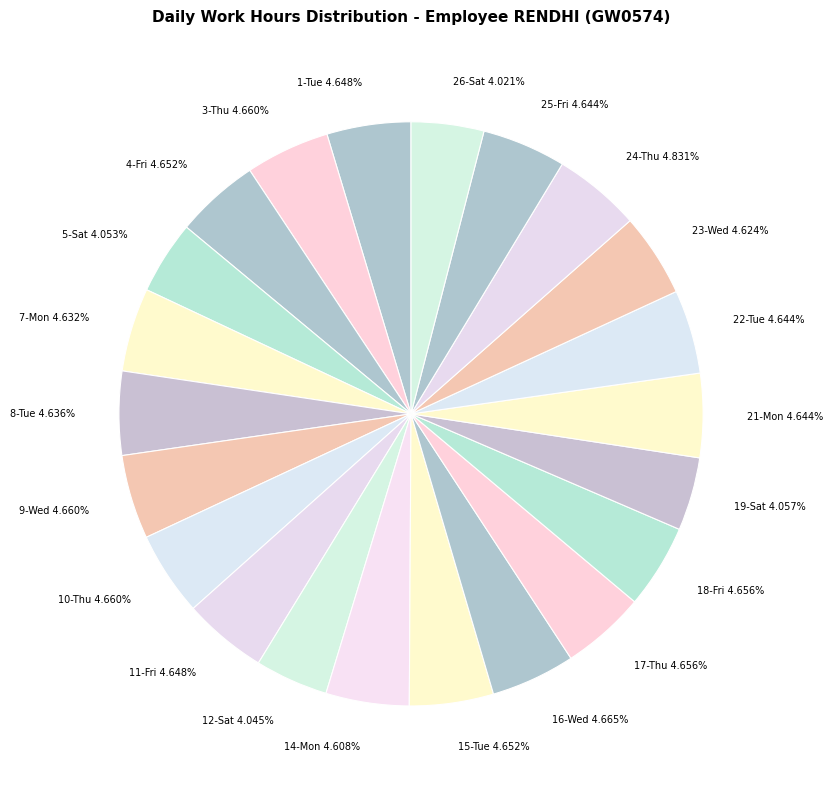

Does 17-Thu account for over 50% of the chart?

No